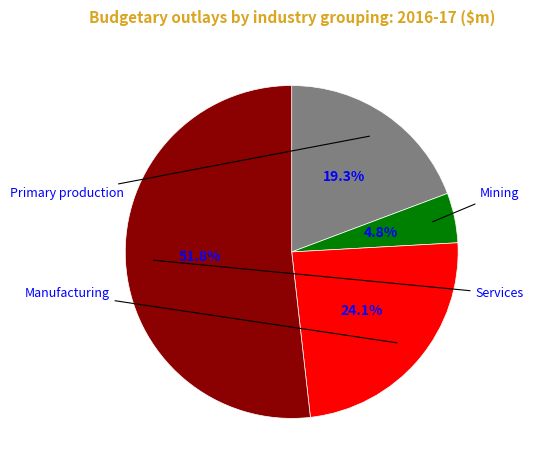

Is there a majority slice in this chart?

Yes